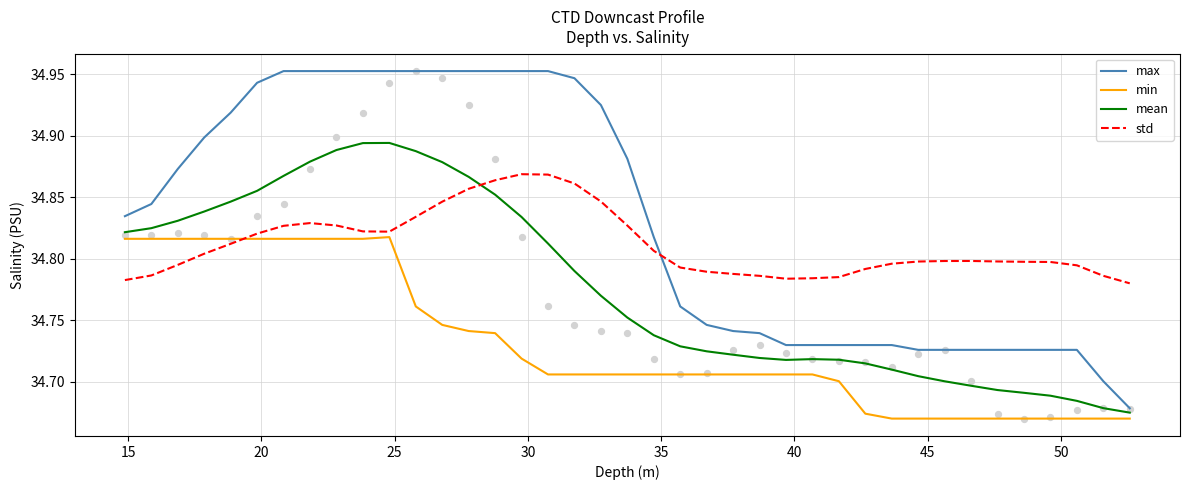

What are all the series names shown in the legend?

max, min, mean, std